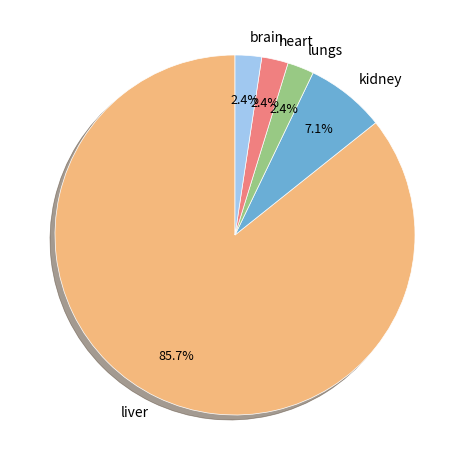

Approximately how many times larger is the value at heart compared to kidney?

0.3